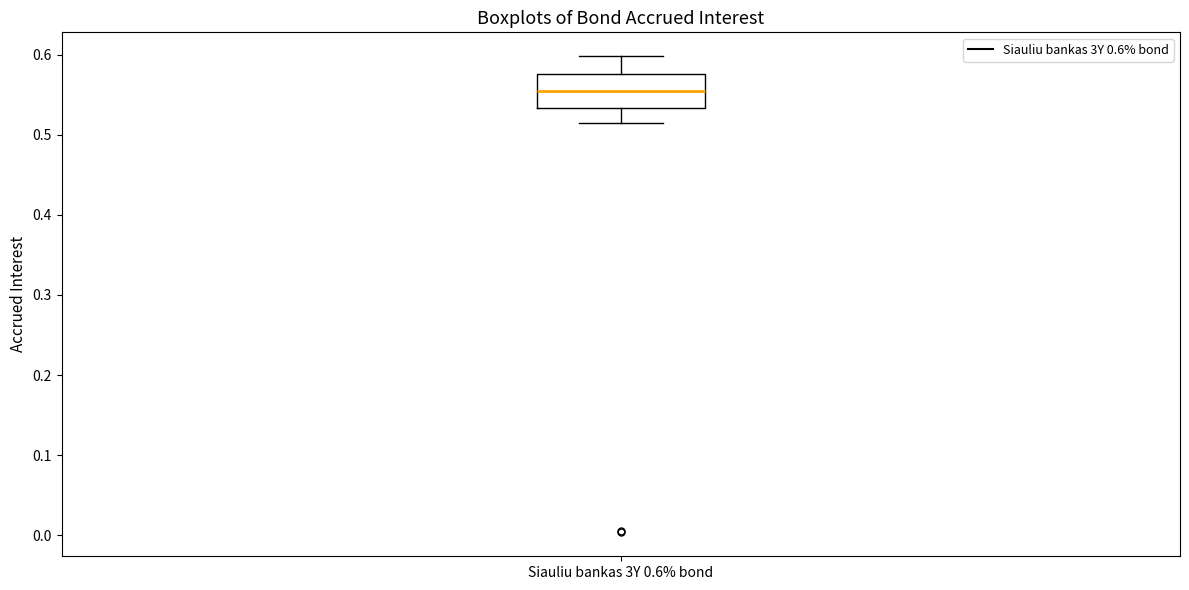

Where does the lower whisker of the box for Siauliu bankas 3Y 0.6% bond end on the y-axis? The values are not printed on the chart, so give them approximately, as read against the axis.

0.51